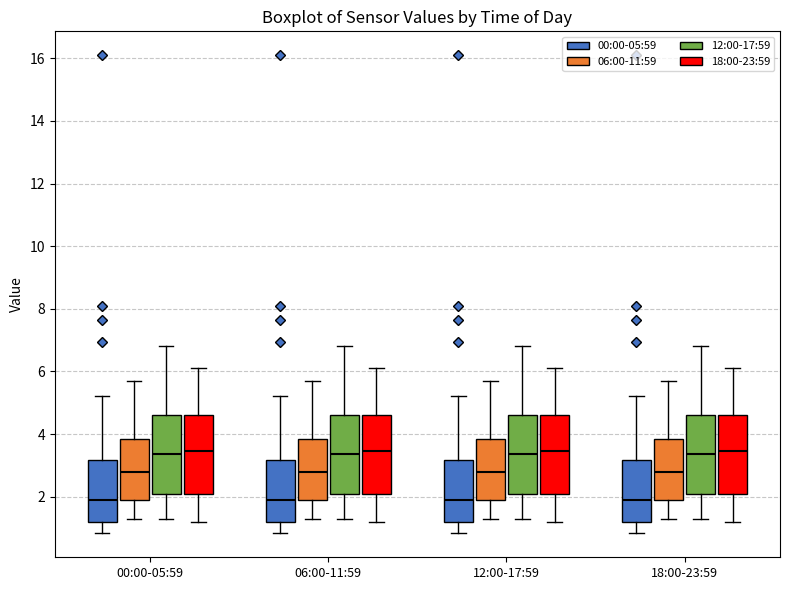

Reading left to right, transcribe this box plot: for each box, give where its median line is, the range the box spans, and where its two whiskers end, as read against the y-axis. The values are not printed on the chart, so give them approximately, as read against the axis.

00:00-05:59 (00:00-05:59): median 2.0, box 1.2 to 3.2, whiskers 0.8 to 5.2
00:00-05:59 (06:00-11:59): median 2.8, box 2.0 to 3.8, whiskers 1.4 to 5.8
00:00-05:59 (12:00-17:59): median 3.4, box 2.0 to 4.6, whiskers 1.4 to 6.8
00:00-05:59 (18:00-23:59): median 3.4, box 2.0 to 4.6, whiskers 1.2 to 6.2
06:00-11:59 (00:00-05:59): median 2.0, box 1.2 to 3.2, whiskers 0.8 to 5.2
06:00-11:59 (06:00-11:59): median 2.8, box 2.0 to 3.8, whiskers 1.4 to 5.8
06:00-11:59 (12:00-17:59): median 3.4, box 2.0 to 4.6, whiskers 1.4 to 6.8
06:00-11:59 (18:00-23:59): median 3.4, box 2.0 to 4.6, whiskers 1.2 to 6.2
12:00-17:59 (00:00-05:59): median 2.0, box 1.2 to 3.2, whiskers 0.8 to 5.2
12:00-17:59 (06:00-11:59): median 2.8, box 2.0 to 3.8, whiskers 1.4 to 5.8
12:00-17:59 (12:00-17:59): median 3.4, box 2.0 to 4.6, whiskers 1.4 to 6.8
12:00-17:59 (18:00-23:59): median 3.4, box 2.0 to 4.6, whiskers 1.2 to 6.2
18:00-23:59 (00:00-05:59): median 2.0, box 1.2 to 3.2, whiskers 0.8 to 5.2
18:00-23:59 (06:00-11:59): median 2.8, box 2.0 to 3.8, whiskers 1.4 to 5.8
18:00-23:59 (12:00-17:59): median 3.4, box 2.0 to 4.6, whiskers 1.4 to 6.8
18:00-23:59 (18:00-23:59): median 3.4, box 2.0 to 4.6, whiskers 1.2 to 6.2